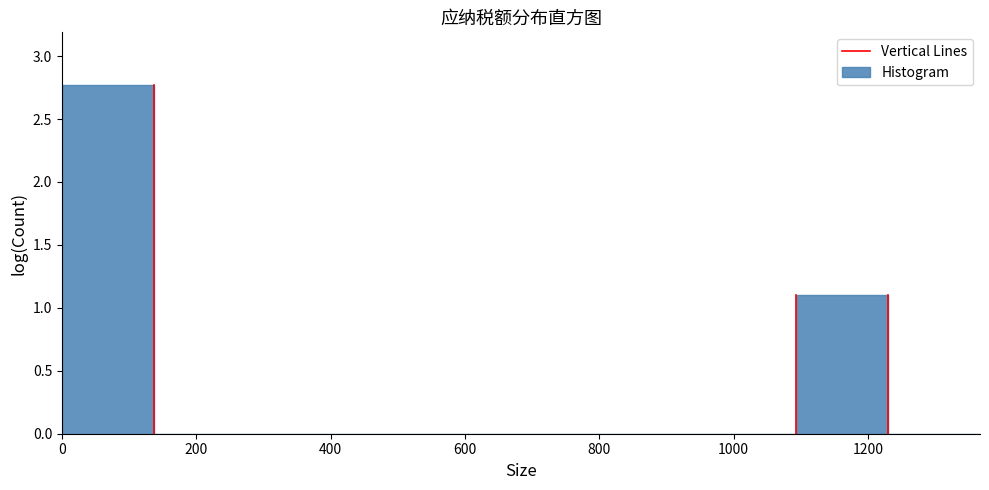

Reading left to right, transcribe this chart: for each bar, give the range it covers on the x-axis and its height. Neither the bar edges nor the heights are printed on the chart, so give them approximately, as read against the axes.

0 to 140: 2.75
140 to 280: 0
280 to 420: 0
420 to 540: 0
540 to 680: 0
680 to 820: 0
820 to 960: 0
960 to 1100: 0
1100 to 1240: 1.10
1240 to 1360: 0